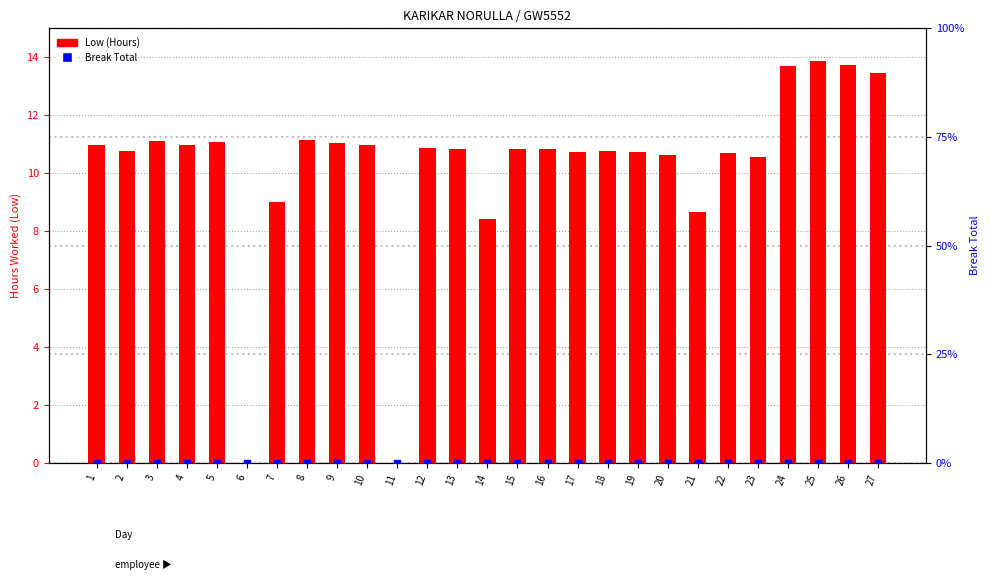

At how many categories does at least one series exceed 4?

25